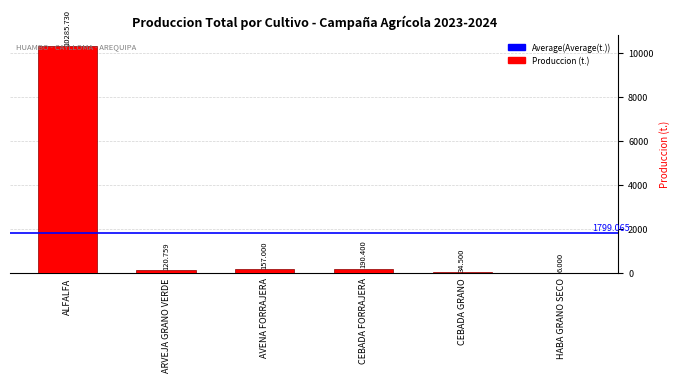

Which has a higher value, ARVEJA GRANO VERDE or CEBADA FORRAJERA?

CEBADA FORRAJERA